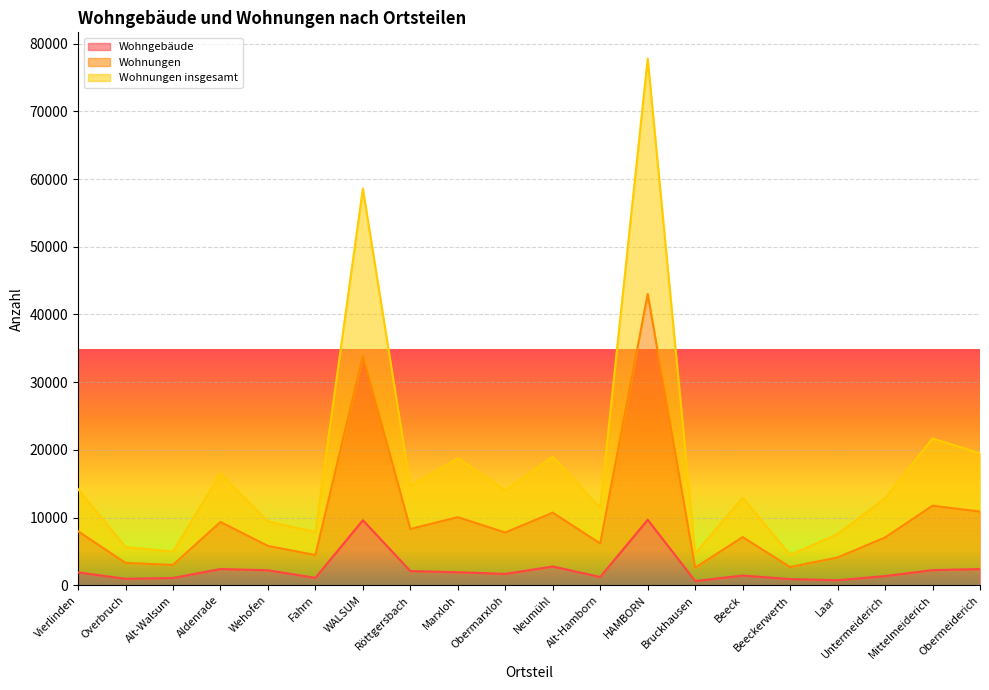

In Wohnungen, how many points are higher than both neighbors (excluding endpoints)?

7